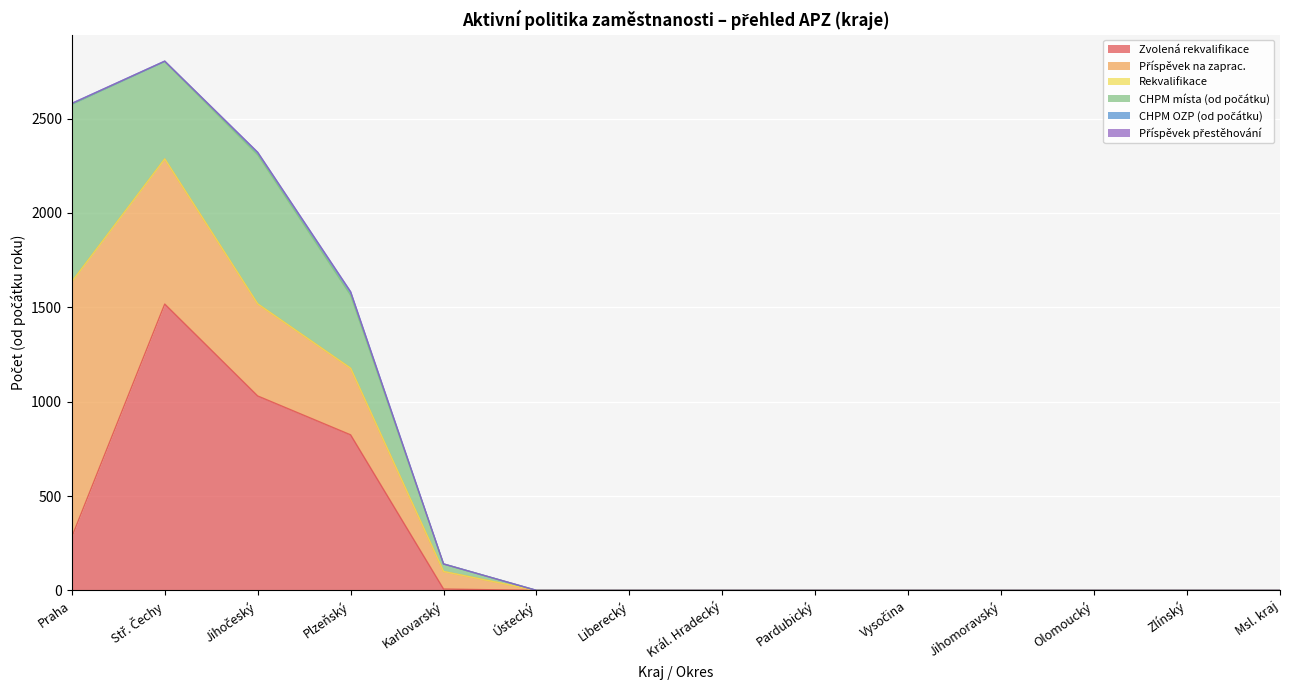

True or false: Rekvalifikace and CHPM vytvořená místa cross at least once.

False